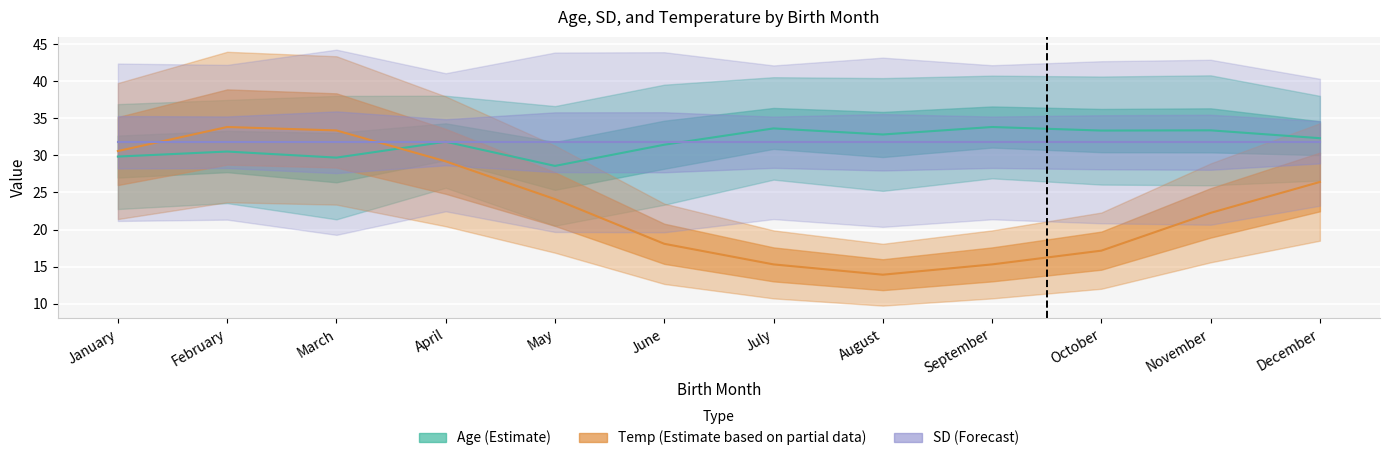

How many lines are shown in the chart?

3